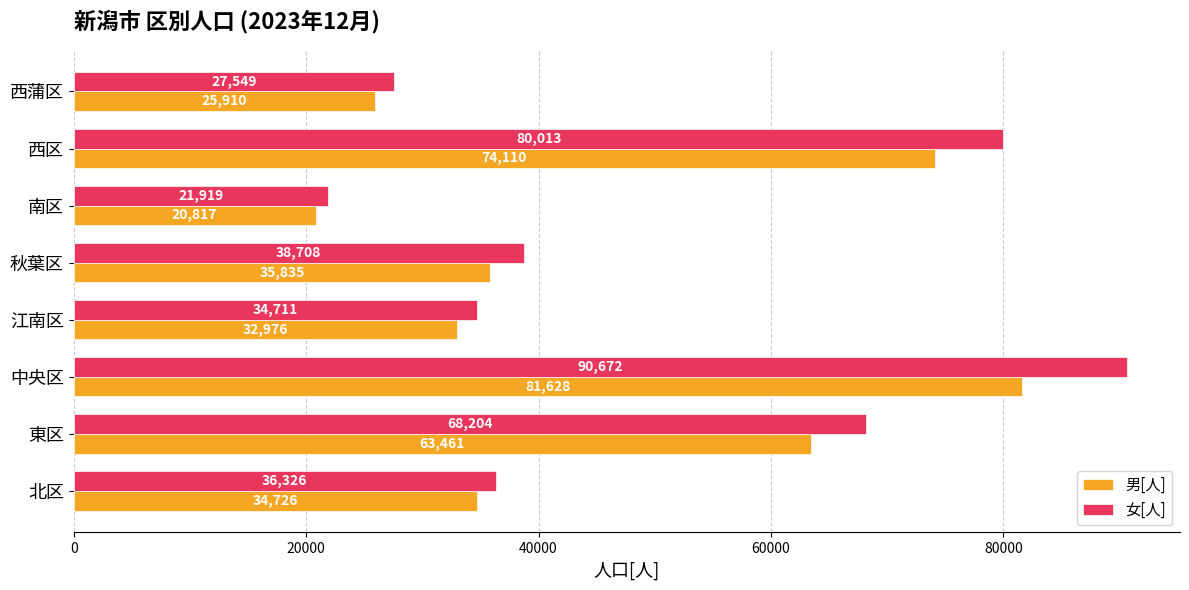

What is the difference between the 女[人] values at 江南区 and 南区?

12792